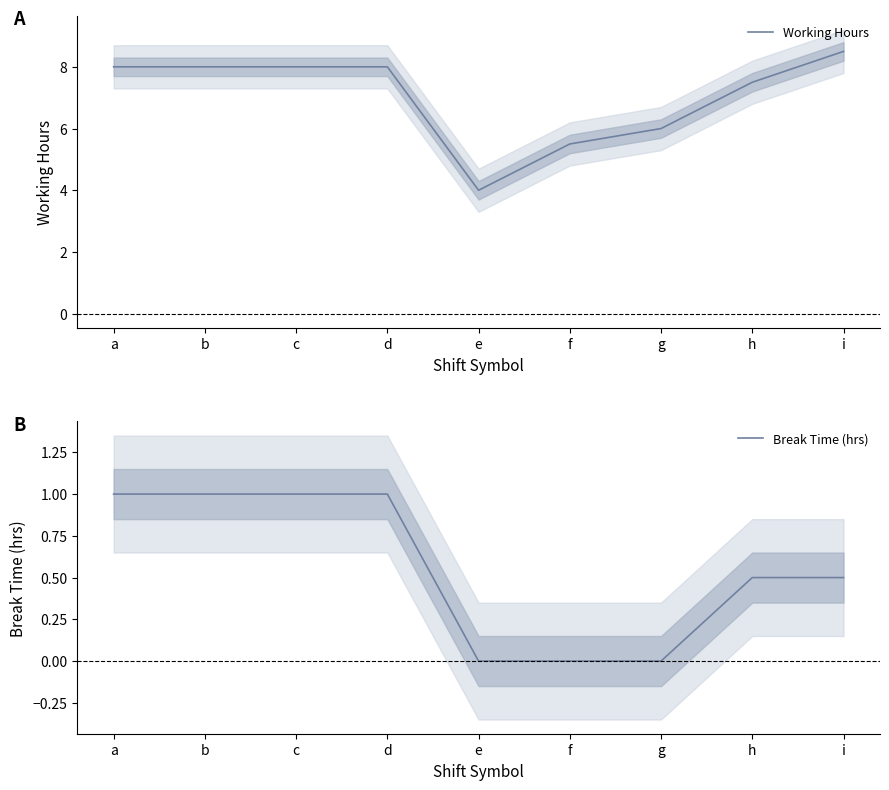

Is it true that Break Time (hrs) equals 0.0 at f?

True